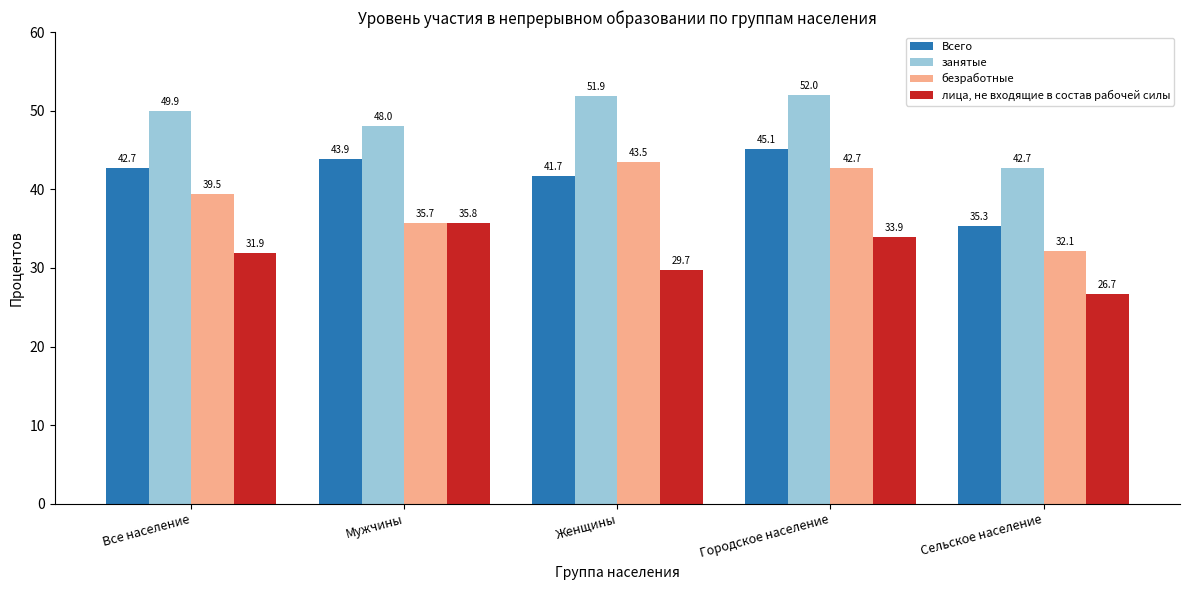

What value does the занятые series have at Городское население?

52.0